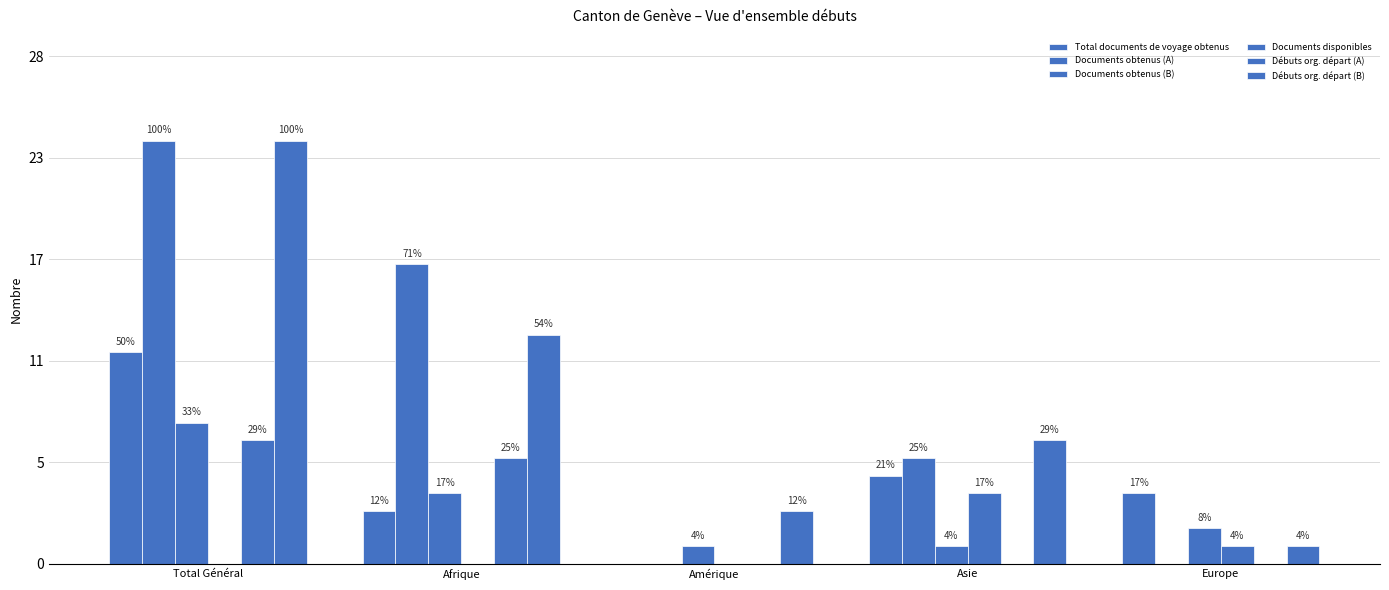

What is the maximum value shown in the chart?

24